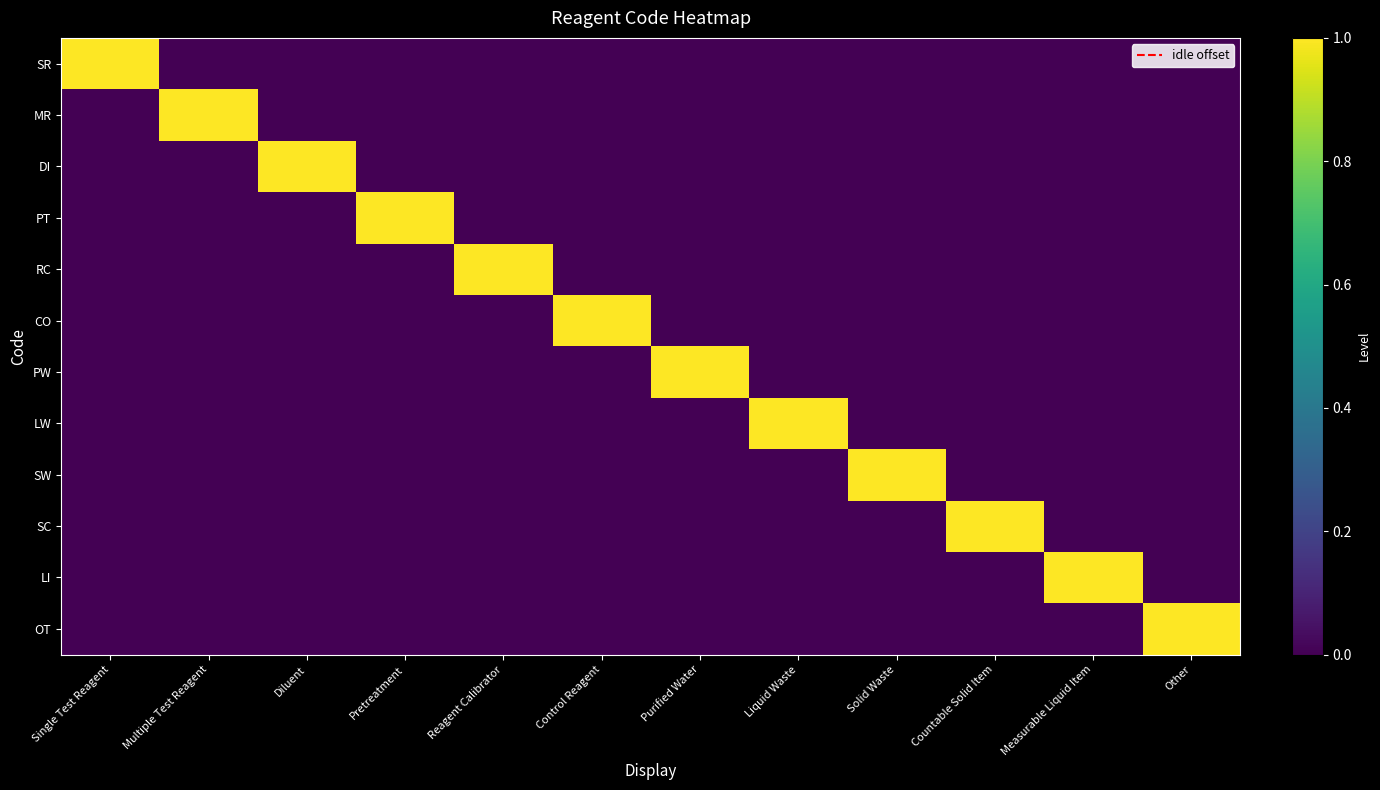

How many distinct data groups are displayed?

12